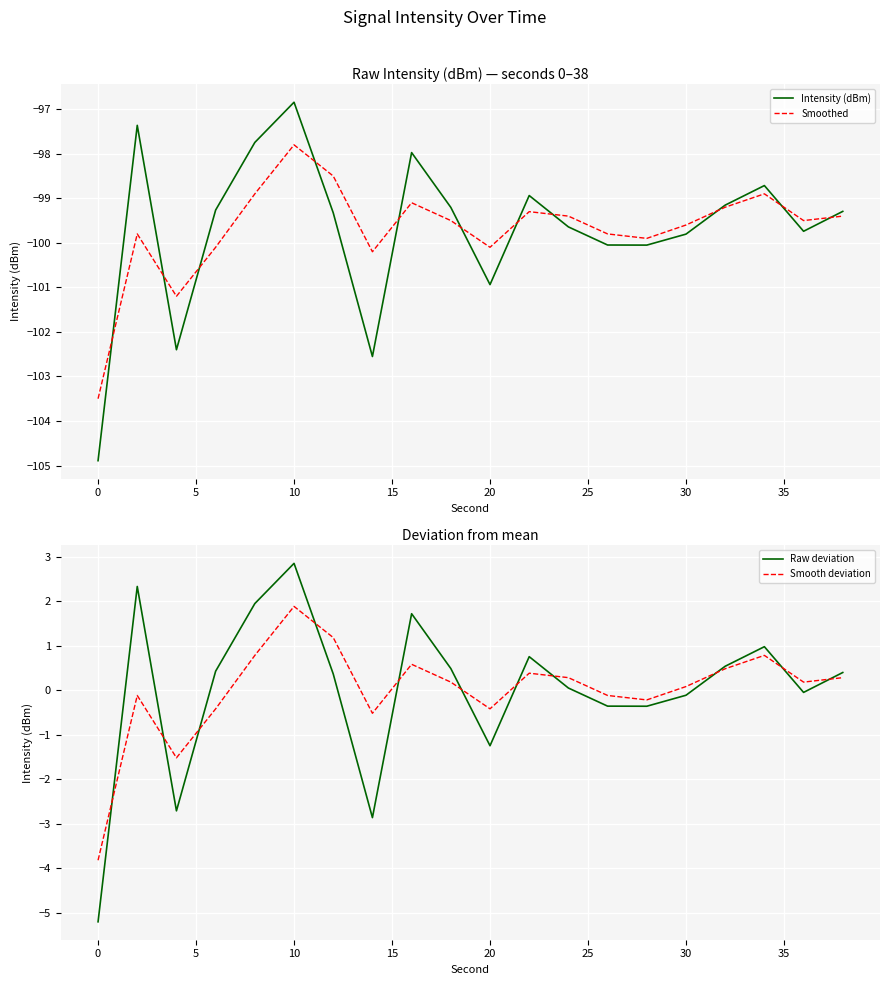

What is the maximum value for Smoothed?

-97.8